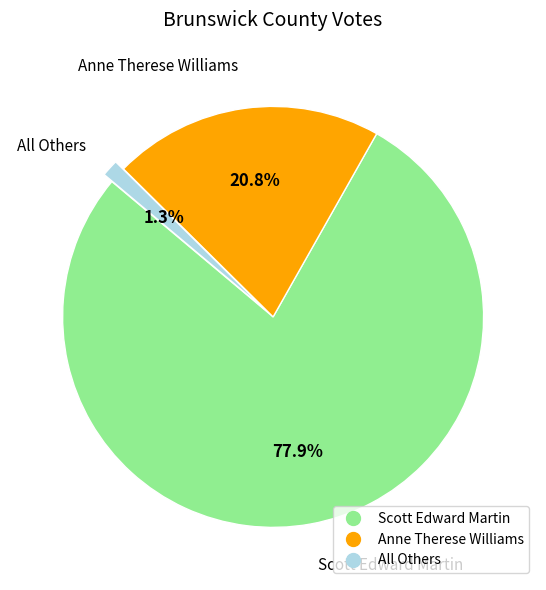

Rank the categories by value from highest to lowest.

Scott Edward Martin, Anne Therese Williams, All Others